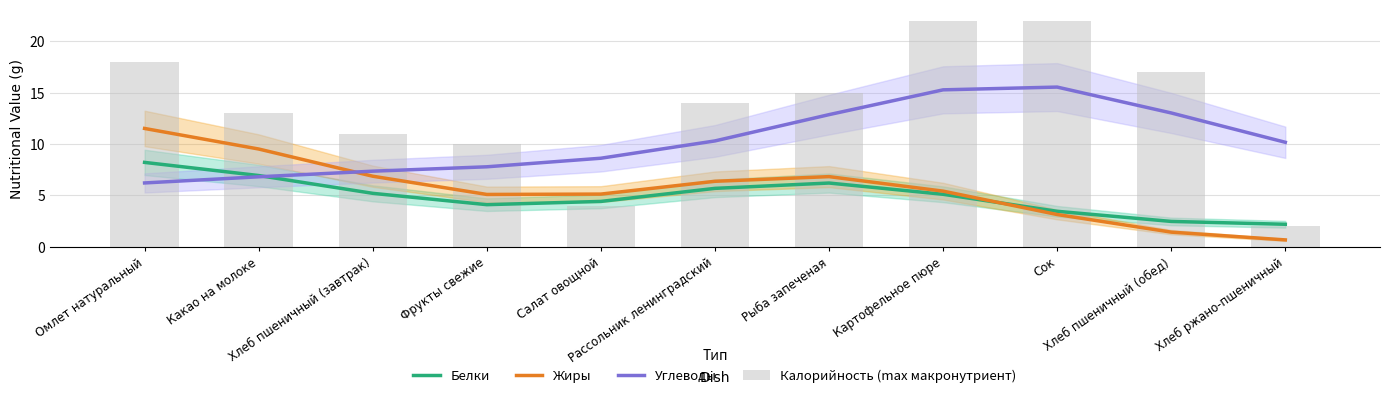

The value of Углеводы at Сок is 15.5. True or false?

True